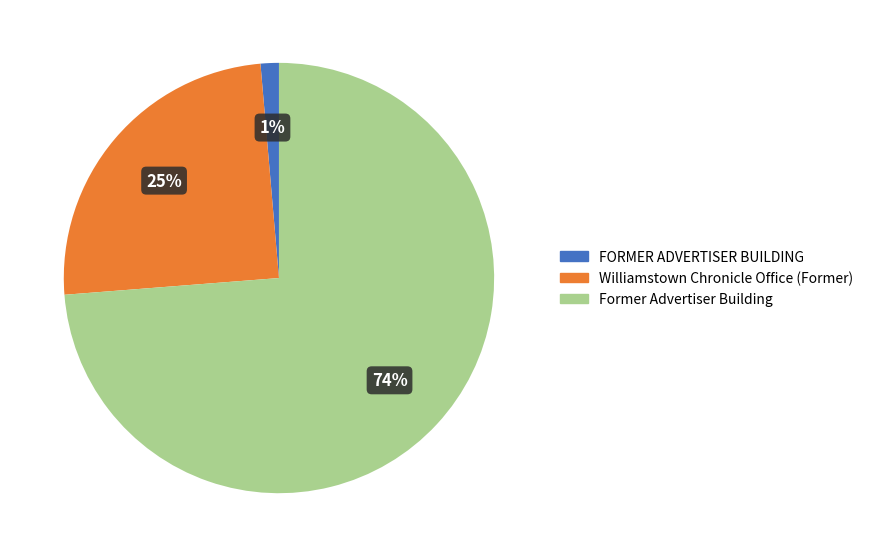

The Williamstown Chronicle Office (Former) slice represents 25% of the pie. True or false?

True